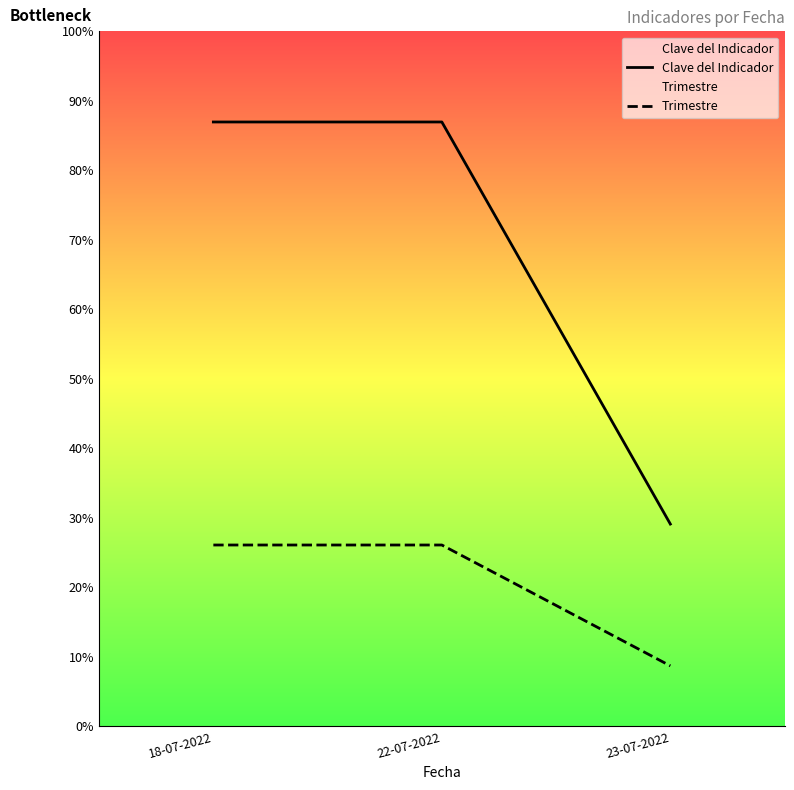

Does the chart display data point markers on the line(s)?

No